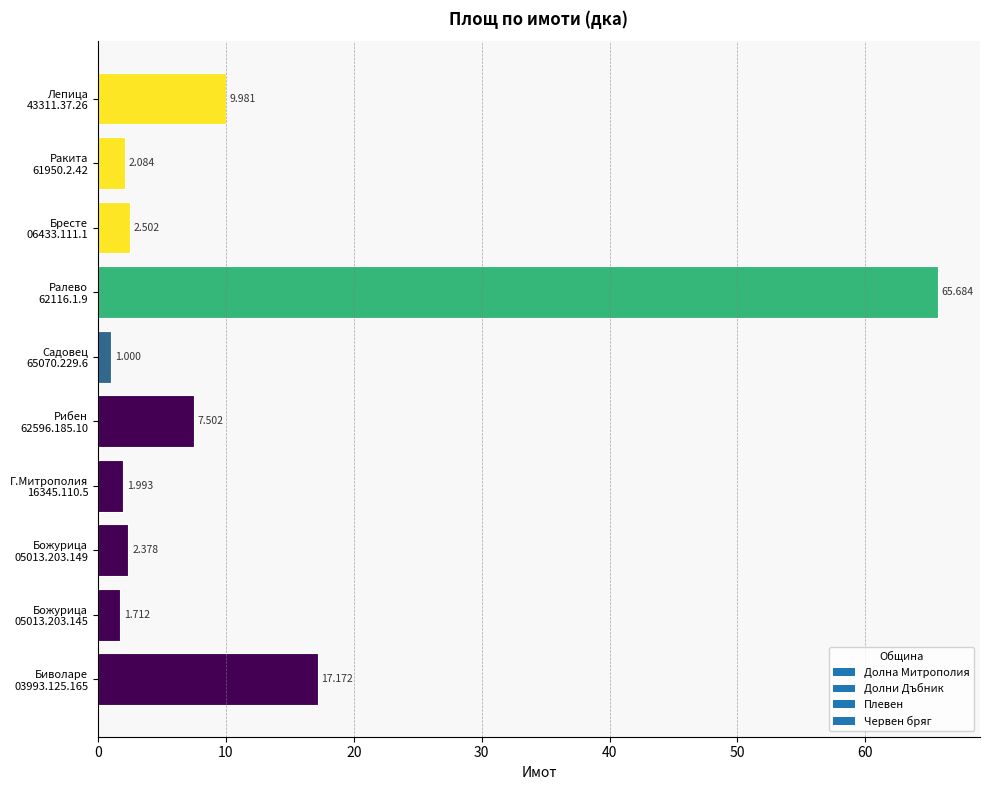

List the labels in order of value, smallest first.

Садовец
65070.229.6, Божурица
05013.203.145, Г.Митрополия
16345.110.5, Ракита
61950.2.42, Божурица
05013.203.149, Бресте
06433.111.1, Рибен
62596.185.10, Лепица
43311.37.26, Биволаре
03993.125.165, Ралево
62116.1.9